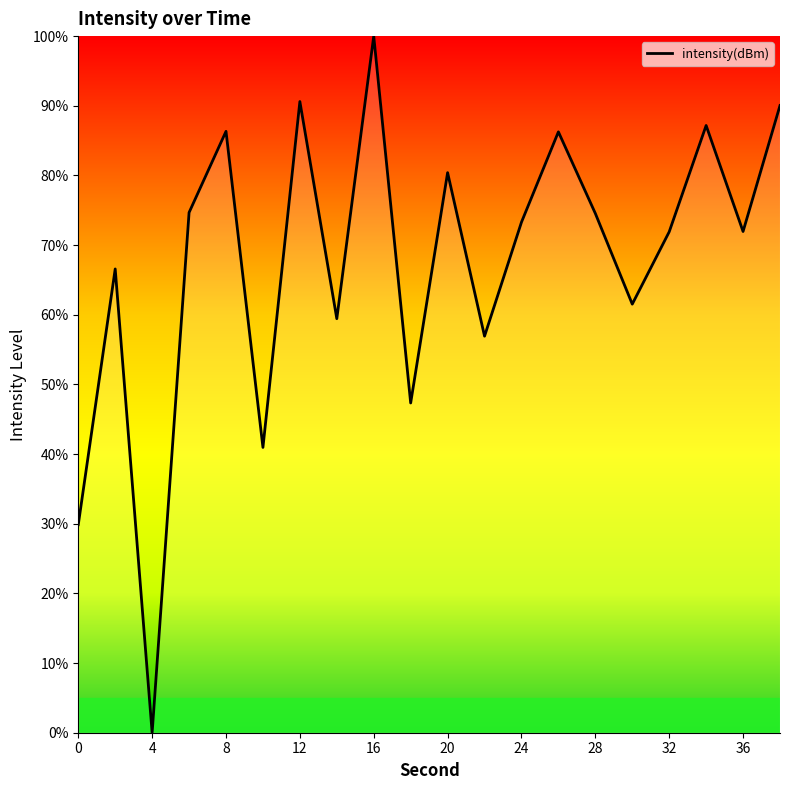

What is the greatest value displayed?

100.0